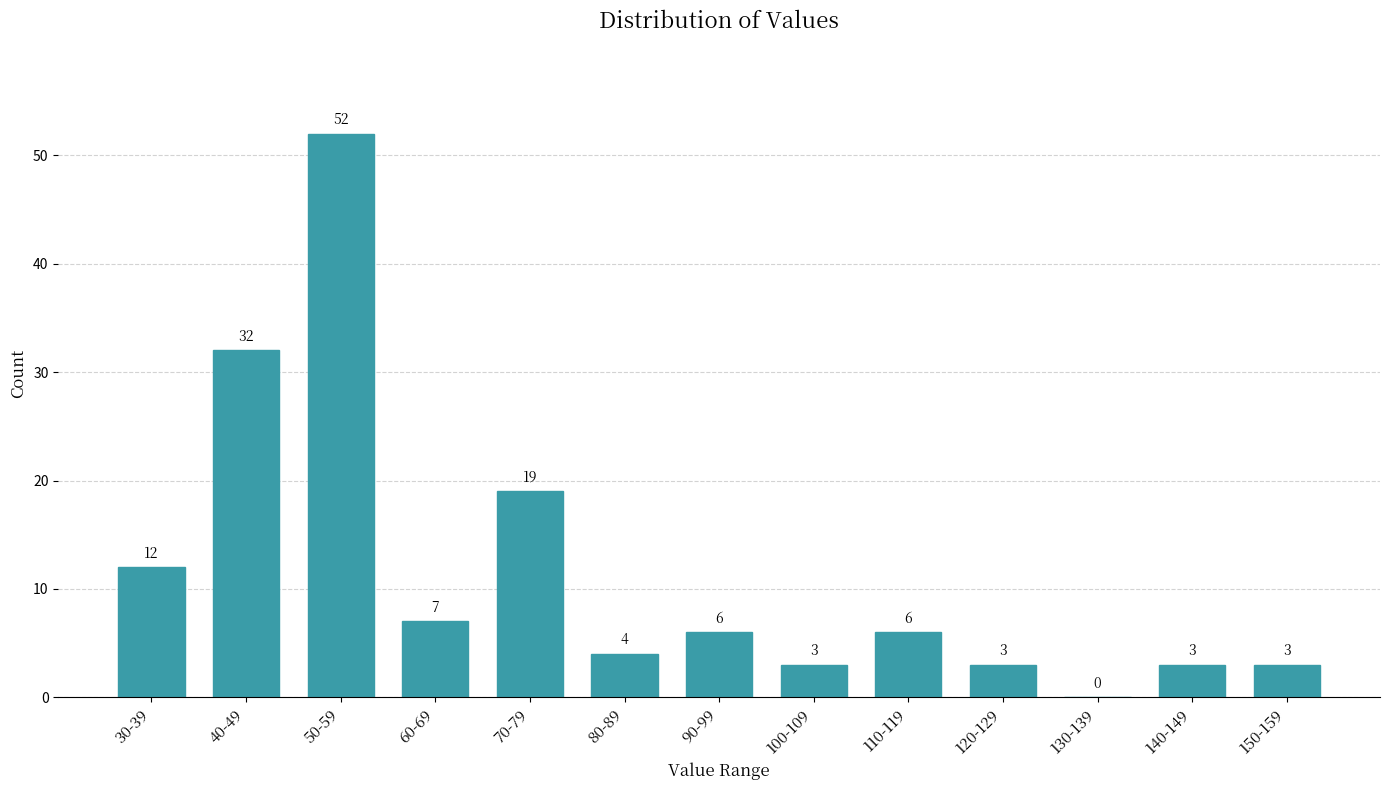

Reading right to left, transcribe all the data shown in this chart.

150-159=3	140-149=3	130-139=0	120-129=3	110-119=6	100-109=3	90-99=6	80-89=4	70-79=19	60-69=7	50-59=52	40-49=32	30-39=12